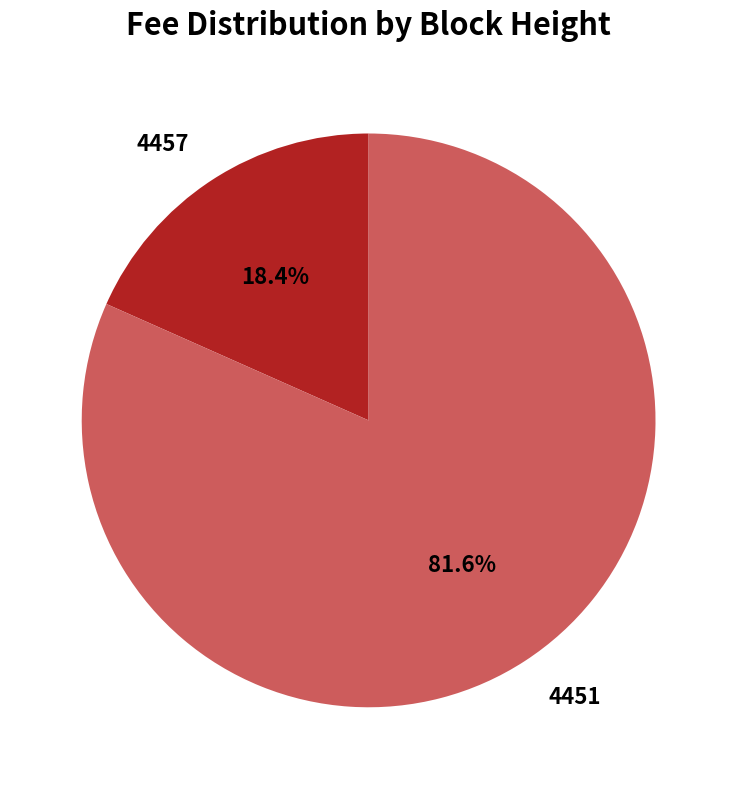

How many slices are in this pie chart?

2